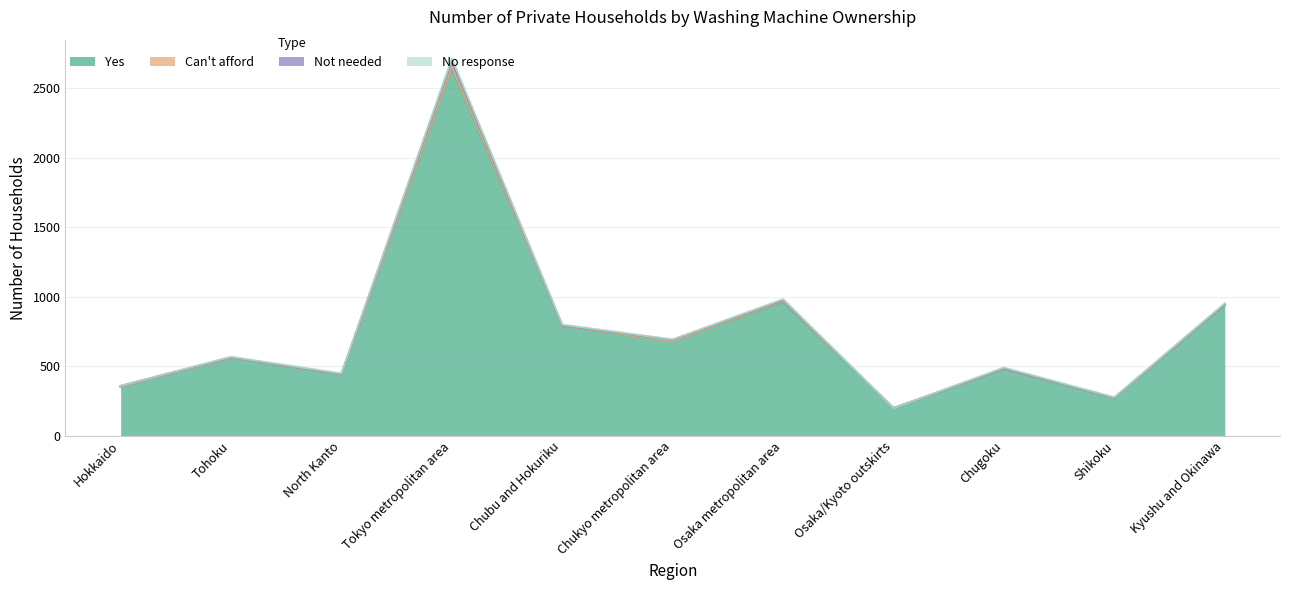

True or false: No response and Not needed cross at least once.

True